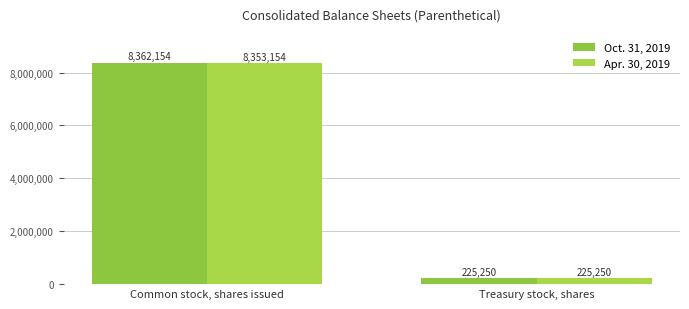

At which category does the chart reach its minimum across all series?

Treasury stock, shares